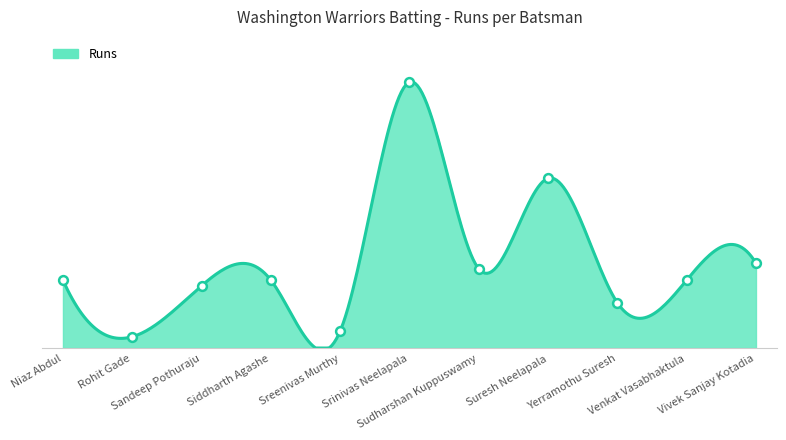

Approximately how many times larger is the value at Suresh Neelapala compared to Sudharshan Kuppuswamy?

2.1